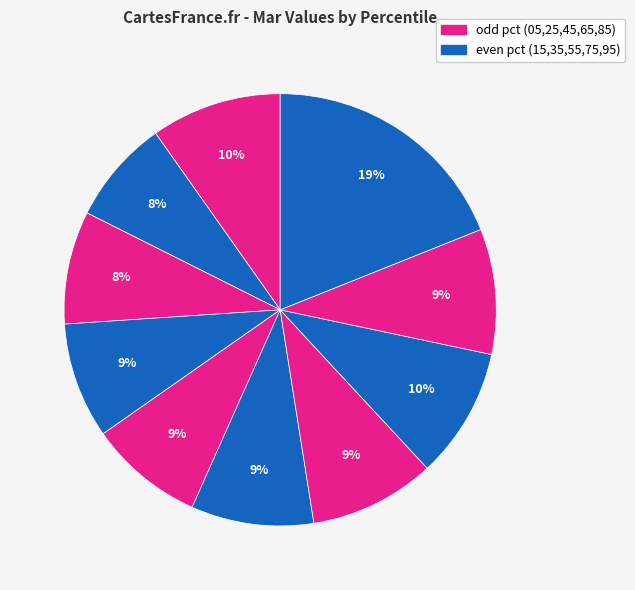

Does any single category account for the majority?

No